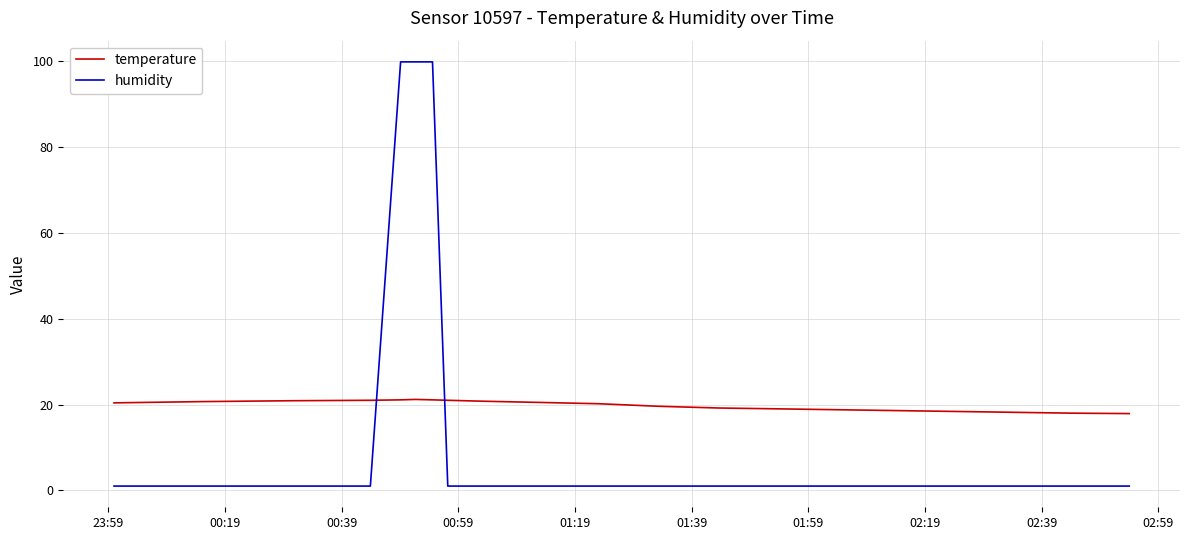

How many distinct data groups are displayed?

2